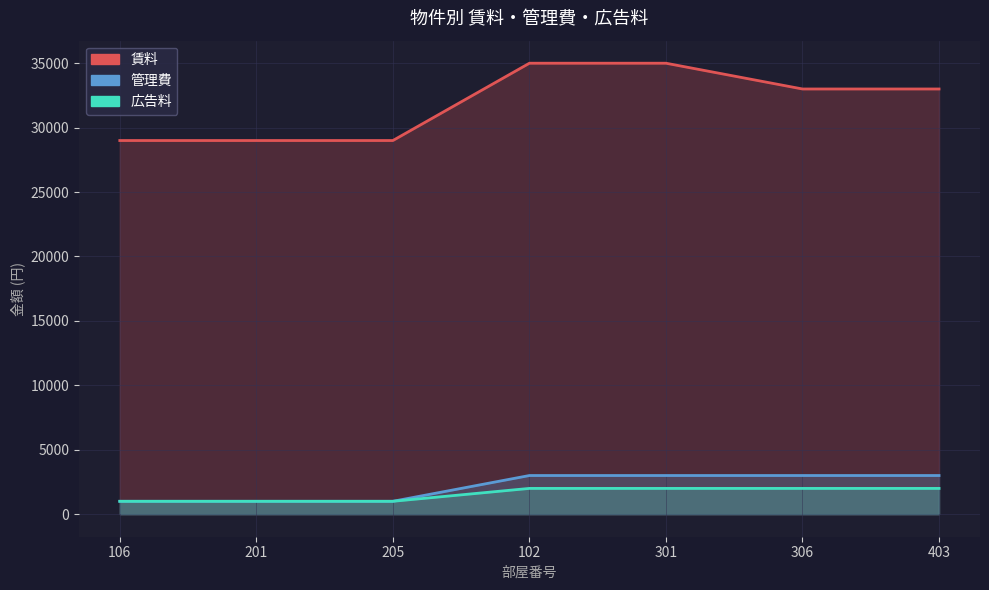

How many 管理費 values are between 1000 and 3000?

7